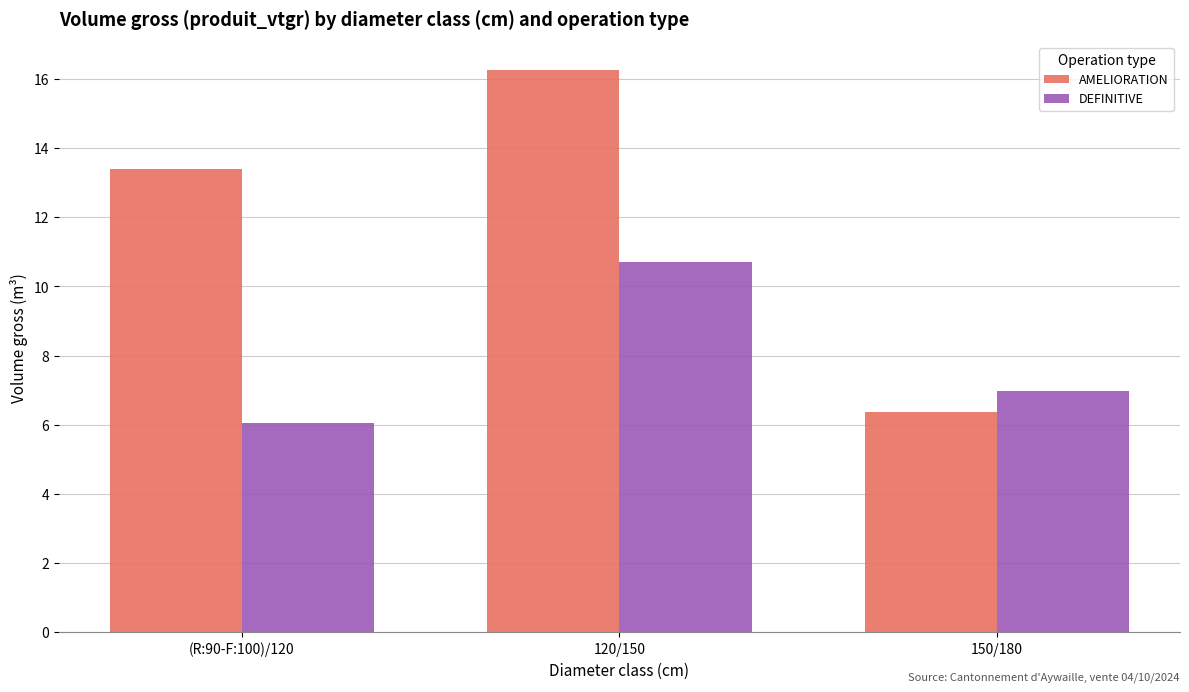

What position from the left is (R:90-F:100)/120?

1